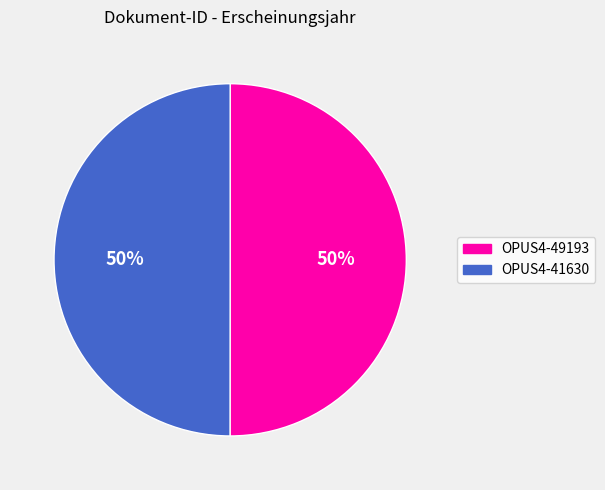

The OPUS4-41630 slice represents 50% of the pie. True or false?

True